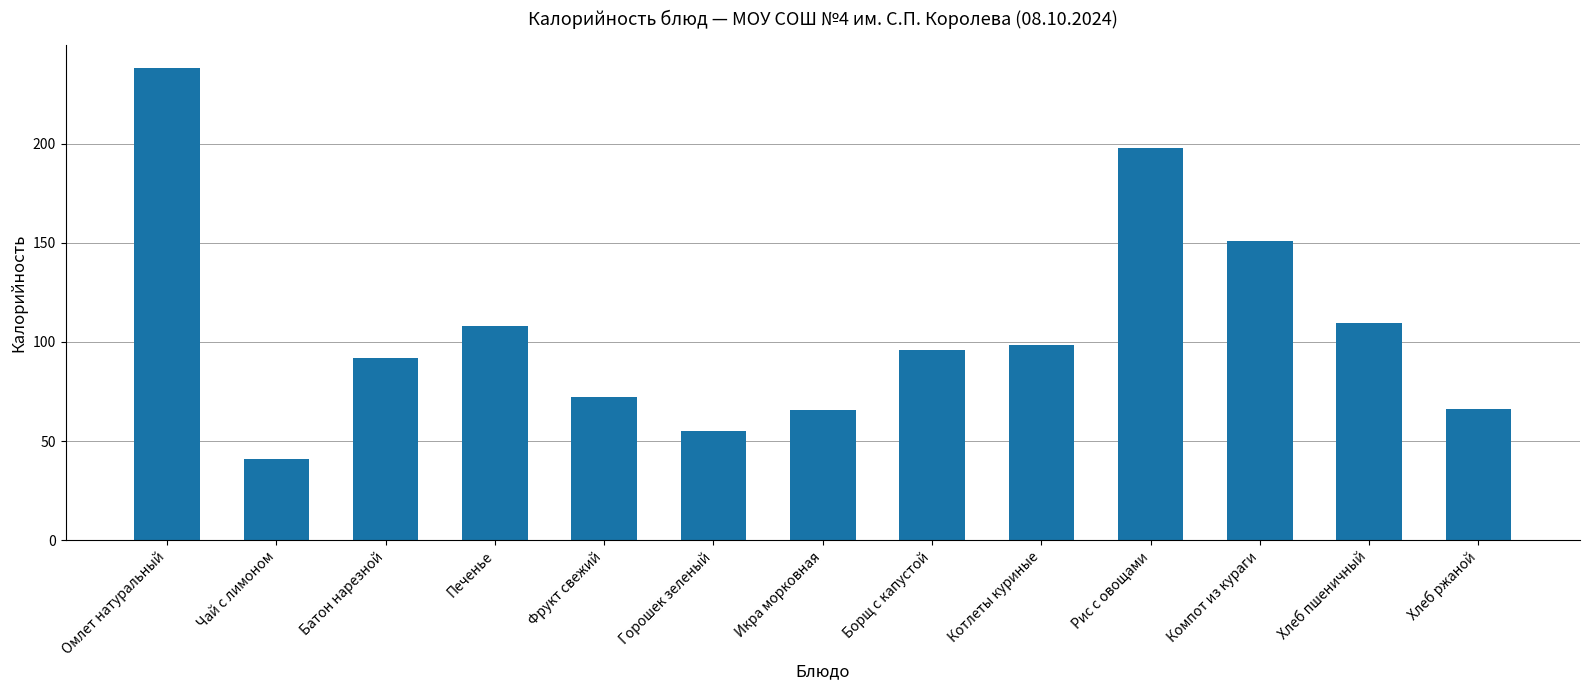

What position from the right is Чай с лимоном?

12